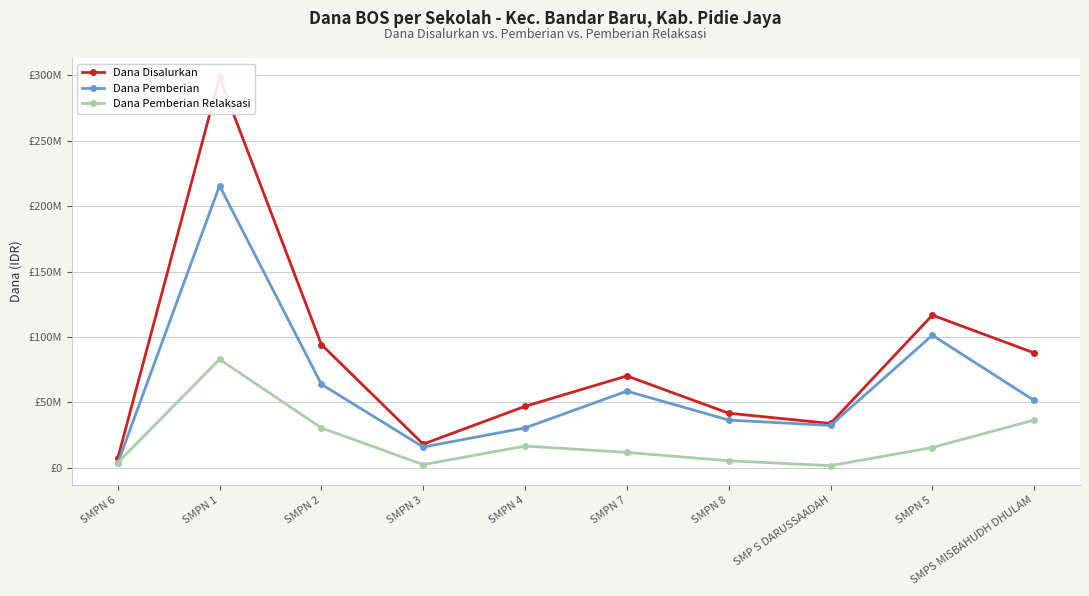

Does the chart display data point markers on the line(s)?

Yes